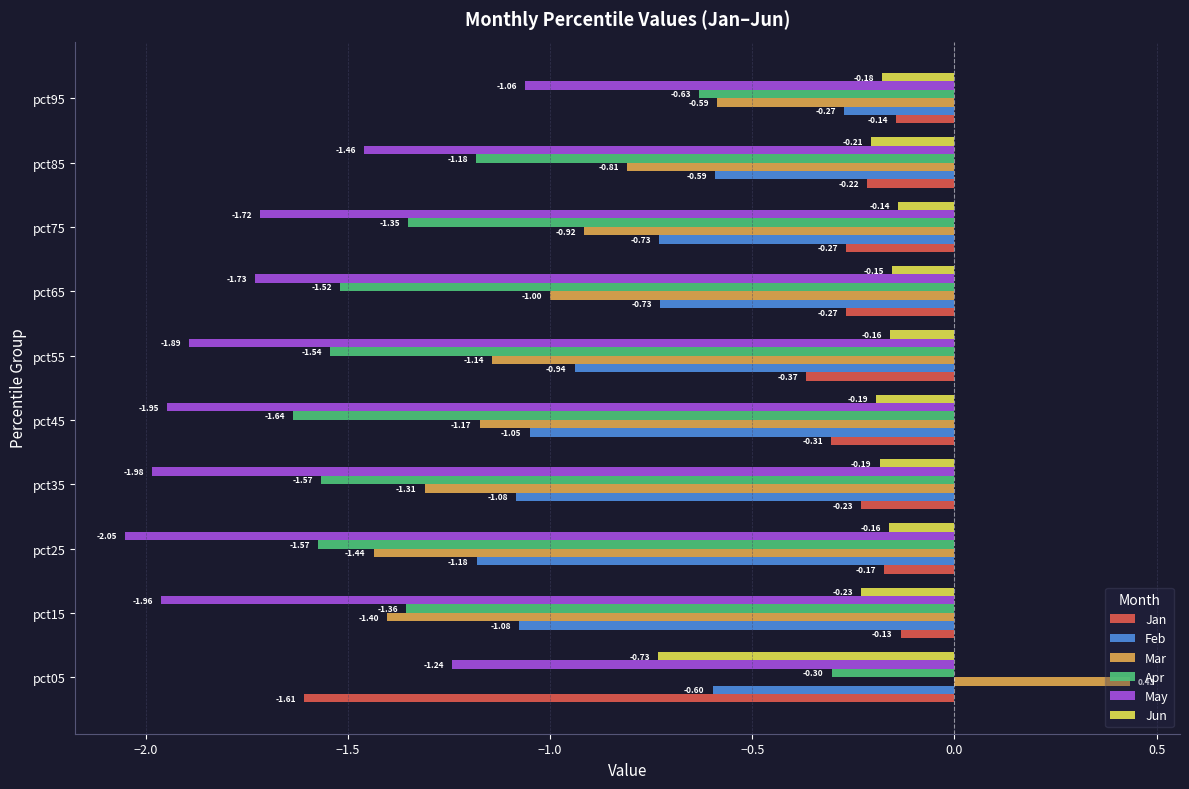

Rank the categories by Mar value from highest to lowest.

pct05, pct95, pct85, pct75, pct65, pct55, pct45, pct35, pct15, pct25